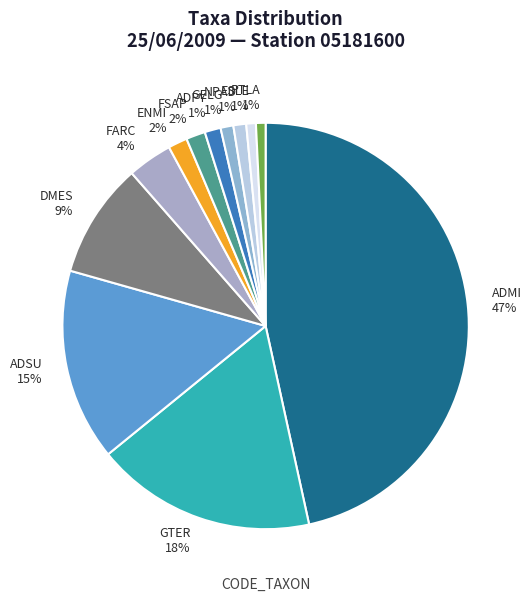

To the nearest percent, what is the average slice percentage?

8%